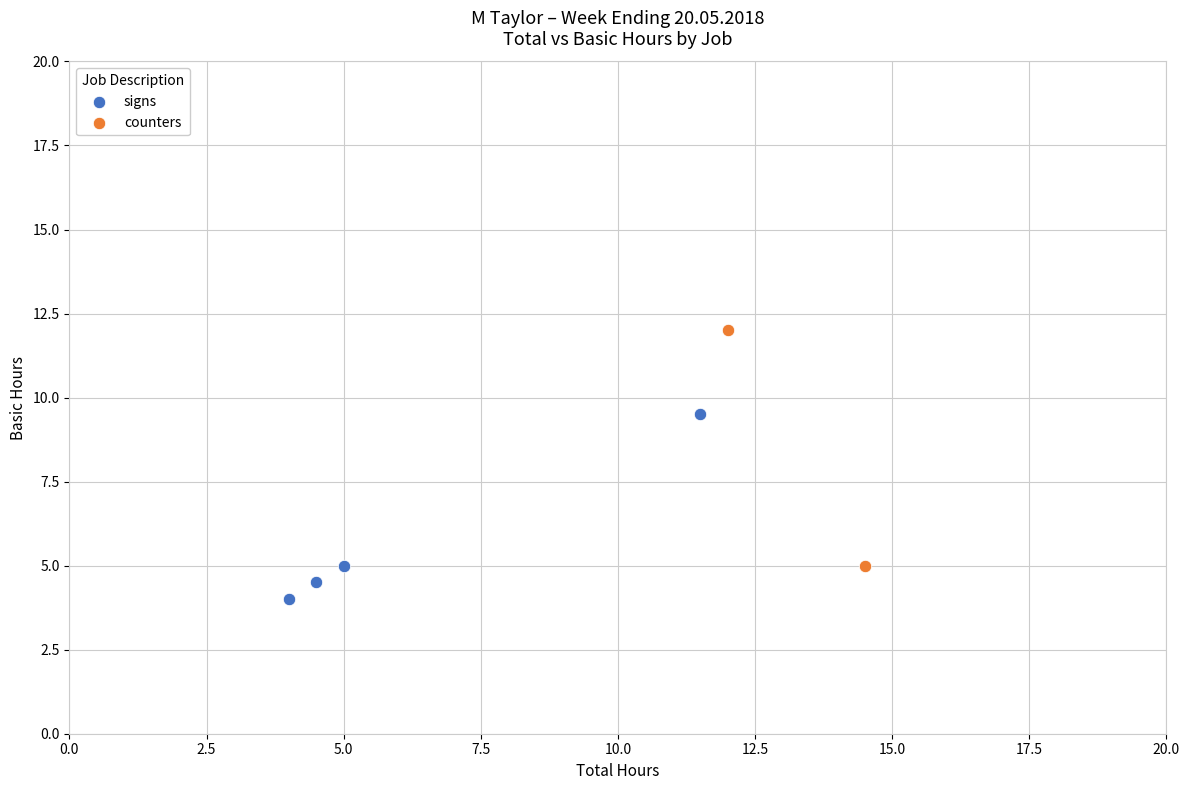

What are all the series names shown in the legend?

signs, counters